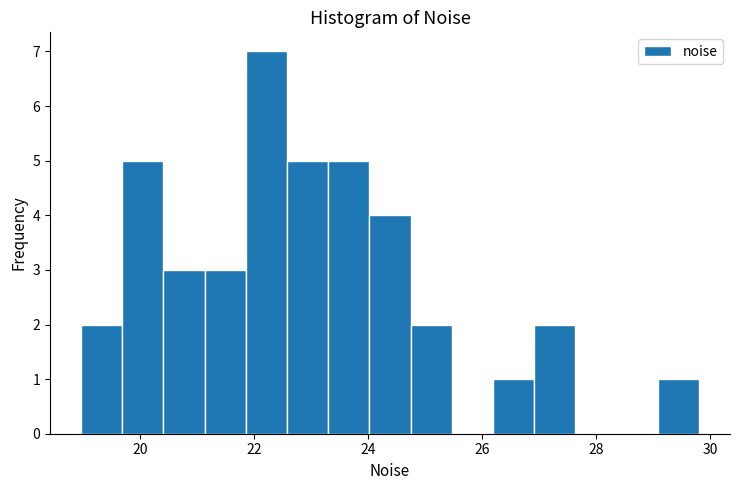

Read against the x-axis, roughly where is the centre of the tallest bar?

22.2